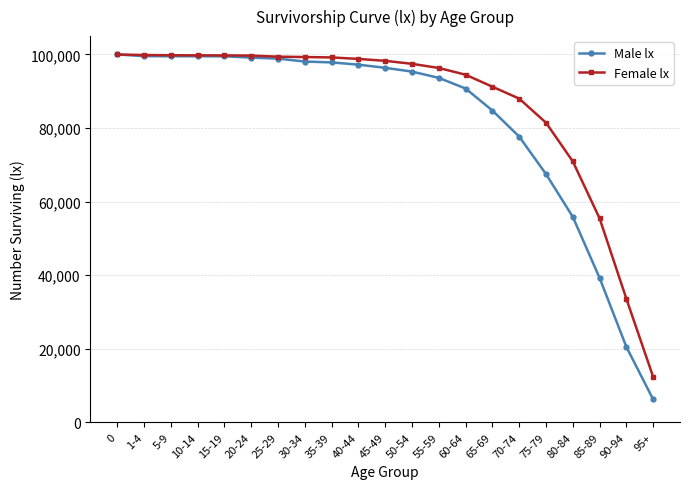

What is the maximum value shown in the chart?

100000